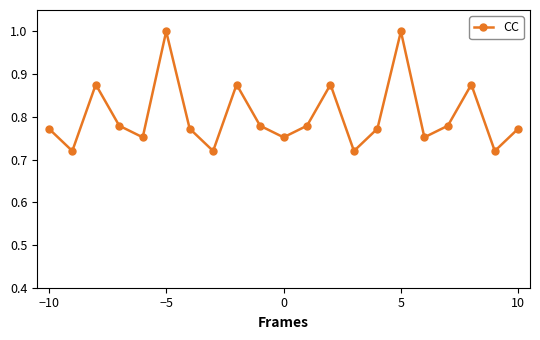

What is the maximum value shown in the chart?

1.0